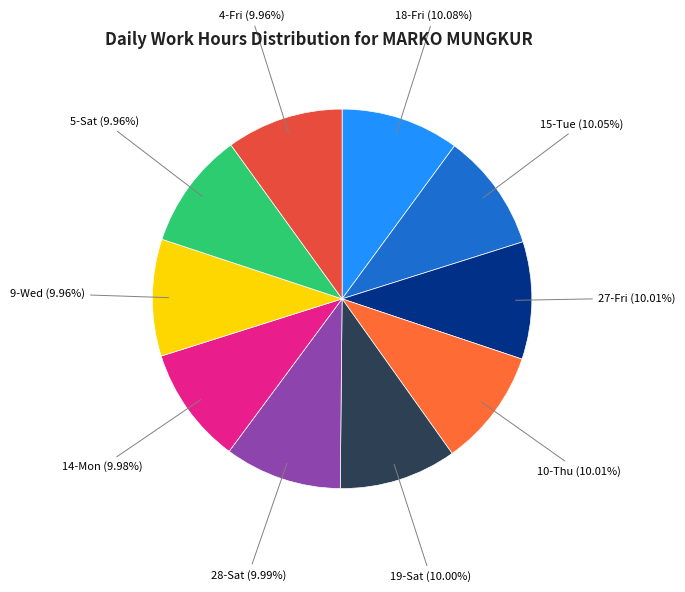

How many segments does this pie chart have?

10